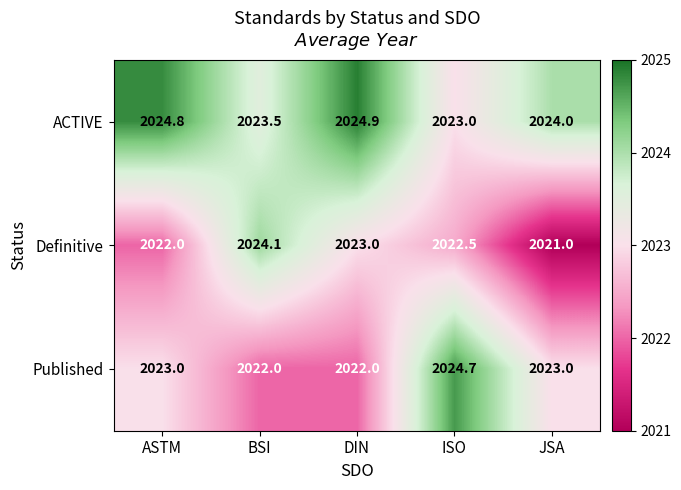

Reading left to right, what are all the values shown in this chart?

ACTIVE: ASTM=2024.8	BSI=2023.5	DIN=2024.9	ISO=2023.0	JSA=2024.0
Definitive: ASTM=2022.0	BSI=2024.1	DIN=2023.0	ISO=2022.5	JSA=2021.0
Published: ASTM=2023.0	BSI=2022.0	DIN=2022.0	ISO=2024.7	JSA=2023.0